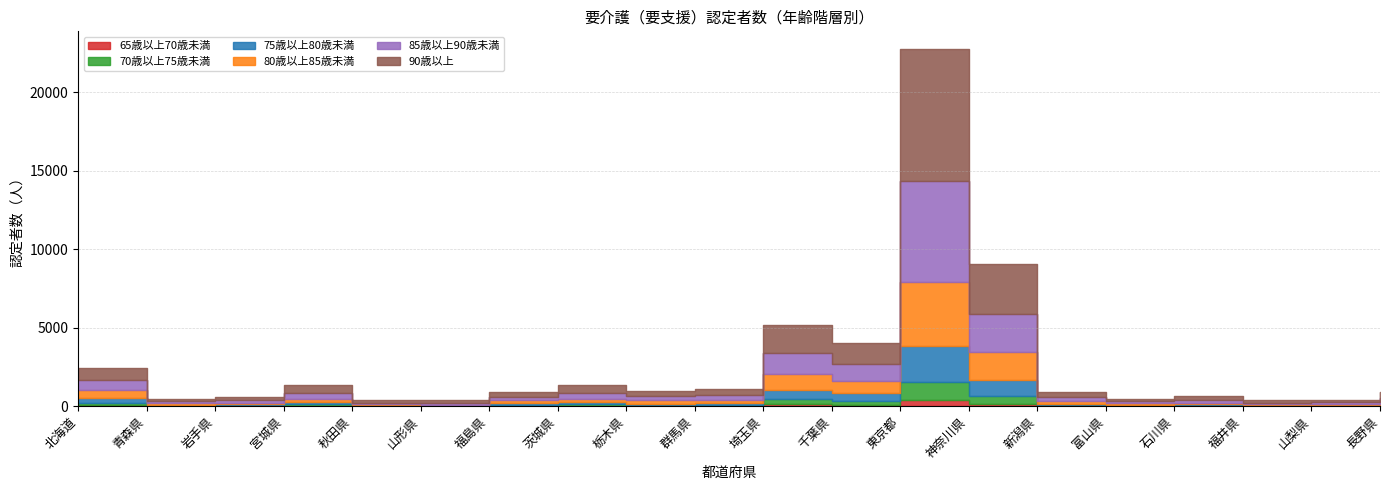

How many interior local peaks does the 90歳以上 series have?

5